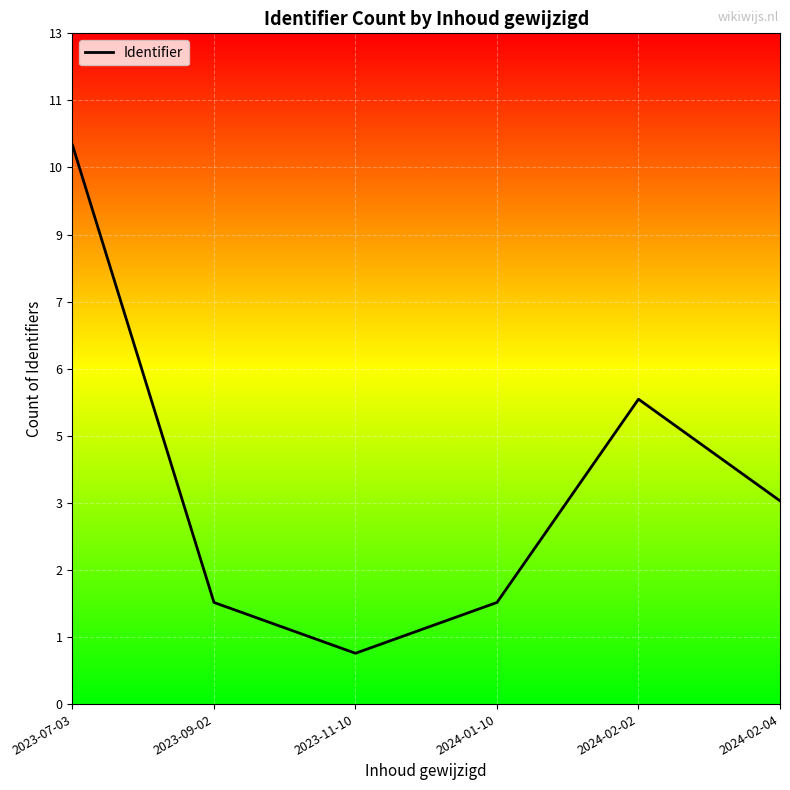

At which category does the data reach its first local peak?

2024-02-02